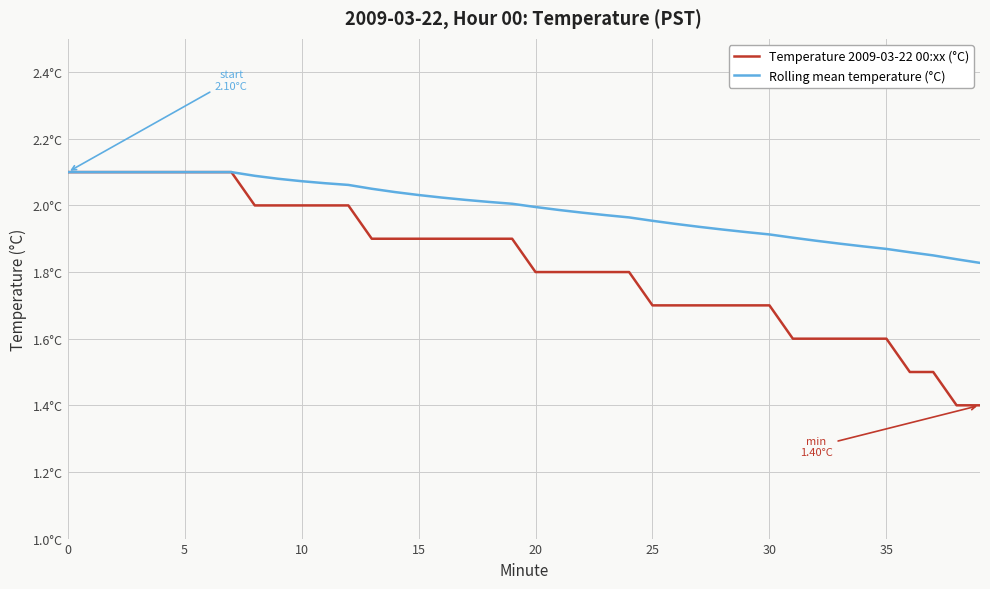

What are all the series names shown in the legend?

Temperature 2009-03-22 00:xx (°C), Rolling mean temperature (°C)